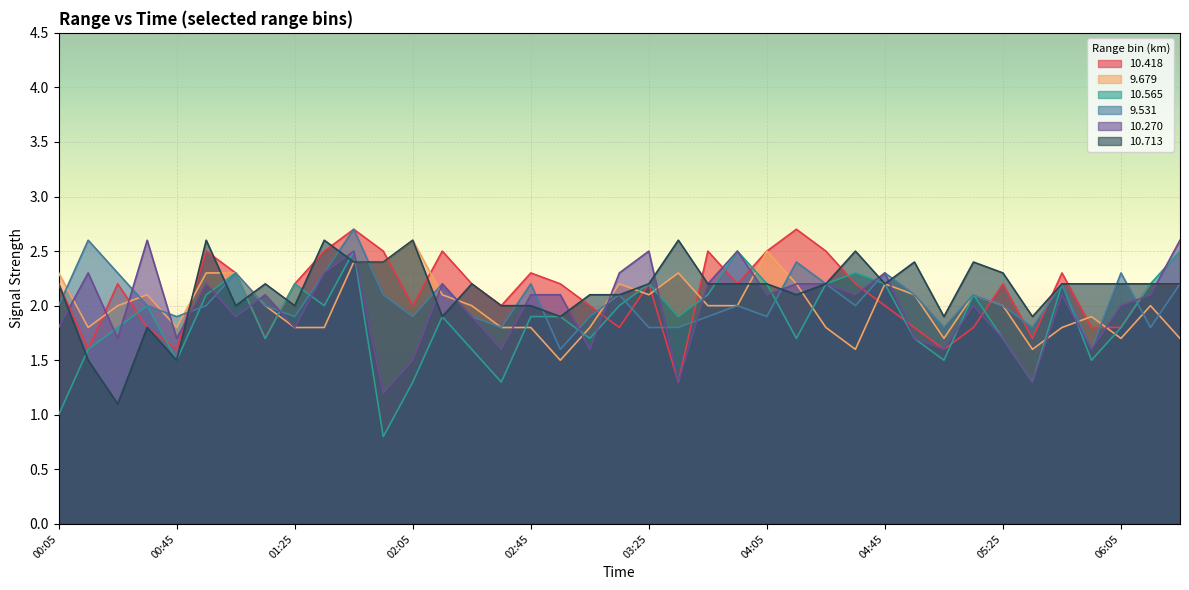

What is the label of the 13th point from the left?

02:05